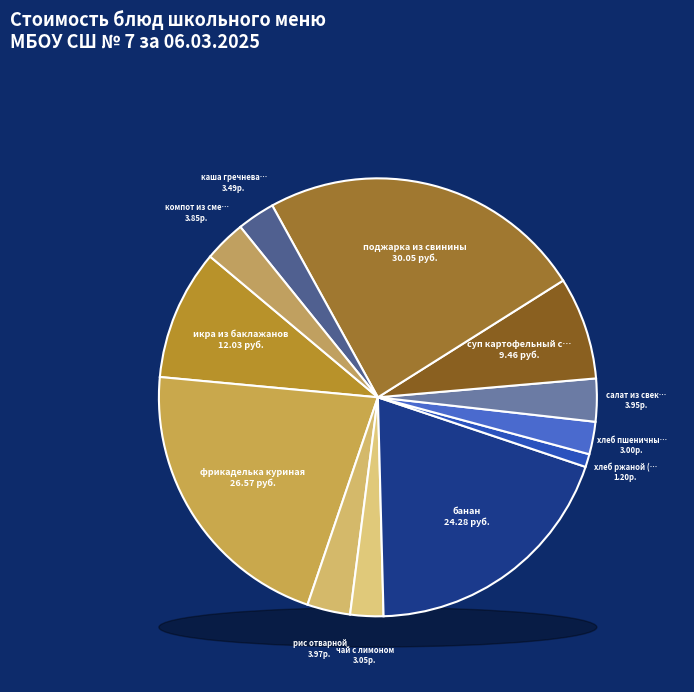

What is the smallest slice in the pie chart?

хлеб ржаной (завтрак)